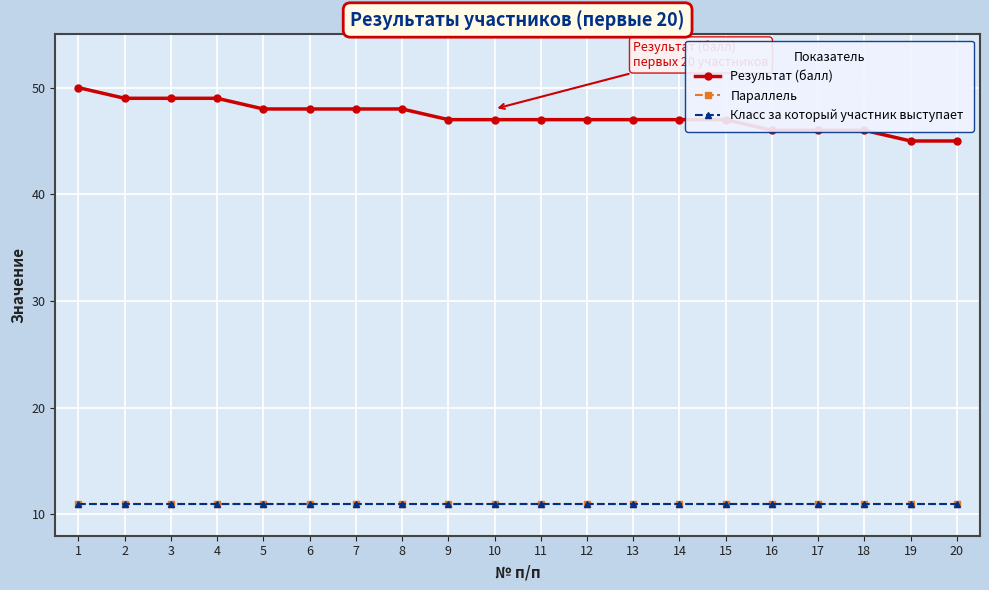

Which series has the widest spread of values?

Результат (балл)